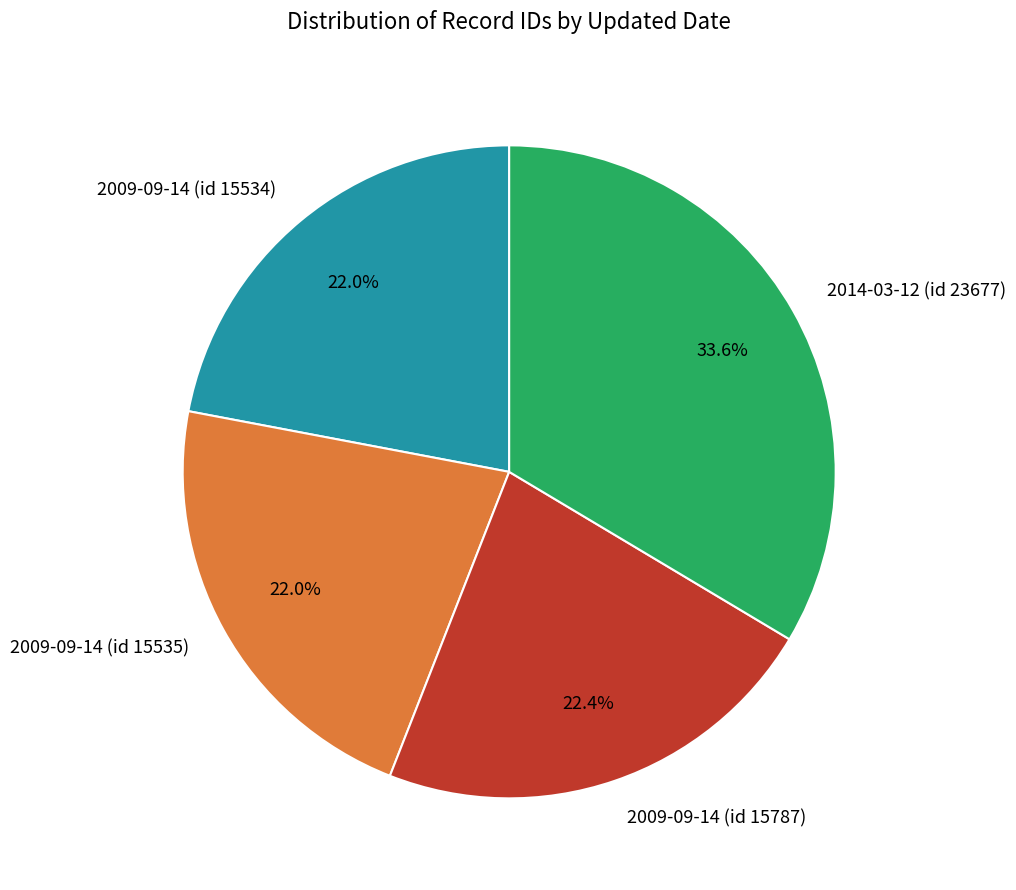

Which category has the biggest portion of the pie?

2014-03-12 (id 23677)